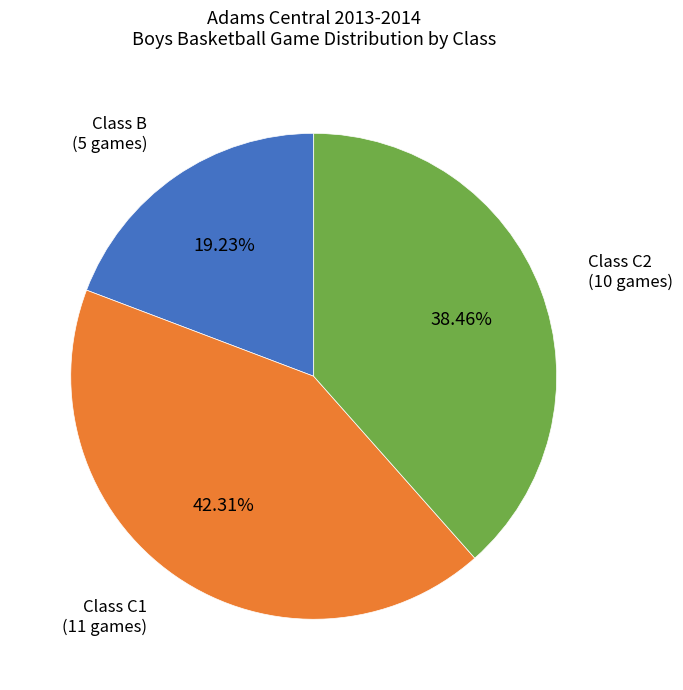

Does any single category account for the majority?

No